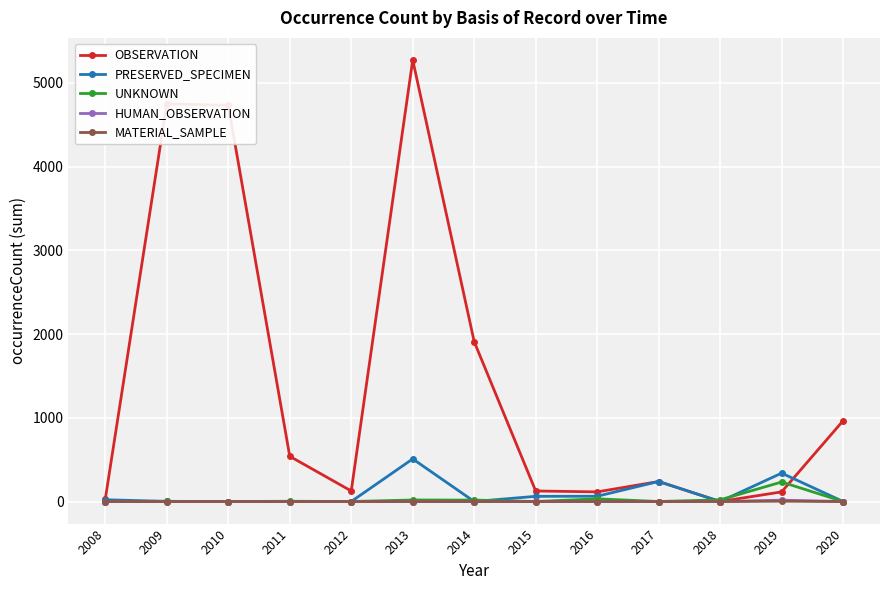

What is the total value across all series at 2012?

126